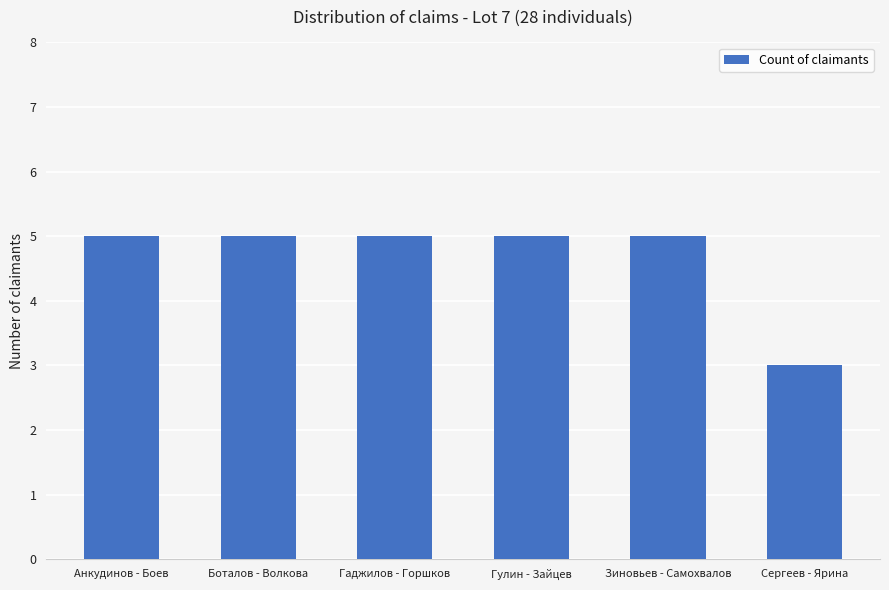

What is the difference between the maximum and minimum values?

2